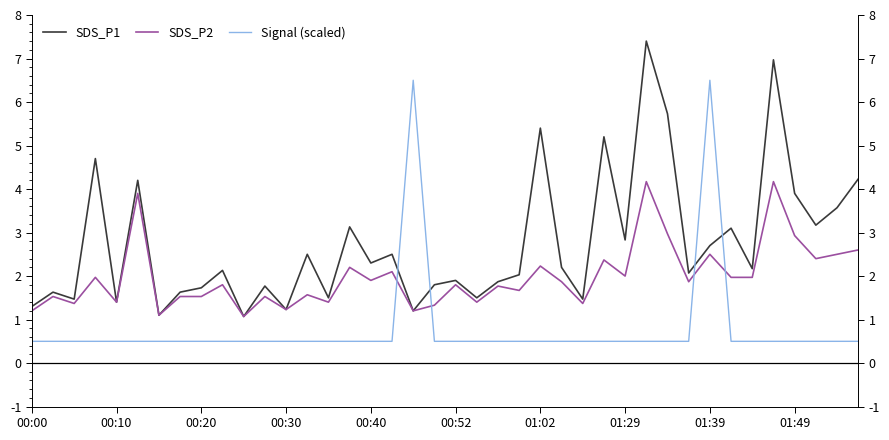

Reading left to right, extract all data points from this chart.

SDS_P1: 1.3	1.6	1.5	4.7	1.4	4.2	1.1	1.6	1.7	2.1	1.1	1.8	1.2	2.5	1.5	3.1	2.3	2.5	1.2	1.8	1.9	1.5	1.9	2.0	5.4	2.2	1.5	5.2	2.8	7.4	5.7	2.1	2.7	3.1	2.2	7.0	3.9	3.2	3.6	4.2
SDS_P2: 1.2	1.5	1.4	2.0	1.4	3.9	1.1	1.5	1.5	1.8	1.1	1.5	1.2	1.6	1.4	2.2	1.9	2.1	1.2	1.3	1.8	1.4	1.8	1.7	2.2	1.9	1.4	2.4	2.0	4.2	3.0	1.9	2.5	2.0	2.0	4.2	2.9	2.4	2.5	2.6
Signal (scaled): 0.5	0.5	0.5	0.5	0.5	0.5	0.5	0.5	0.5	0.5	0.5	0.5	0.5	0.5	0.5	0.5	0.5	0.5	6.5	0.5	0.5	0.5	0.5	0.5	0.5	0.5	0.5	0.5	0.5	0.5	0.5	0.5	6.5	0.5	0.5	0.5	0.5	0.5	0.5	0.5